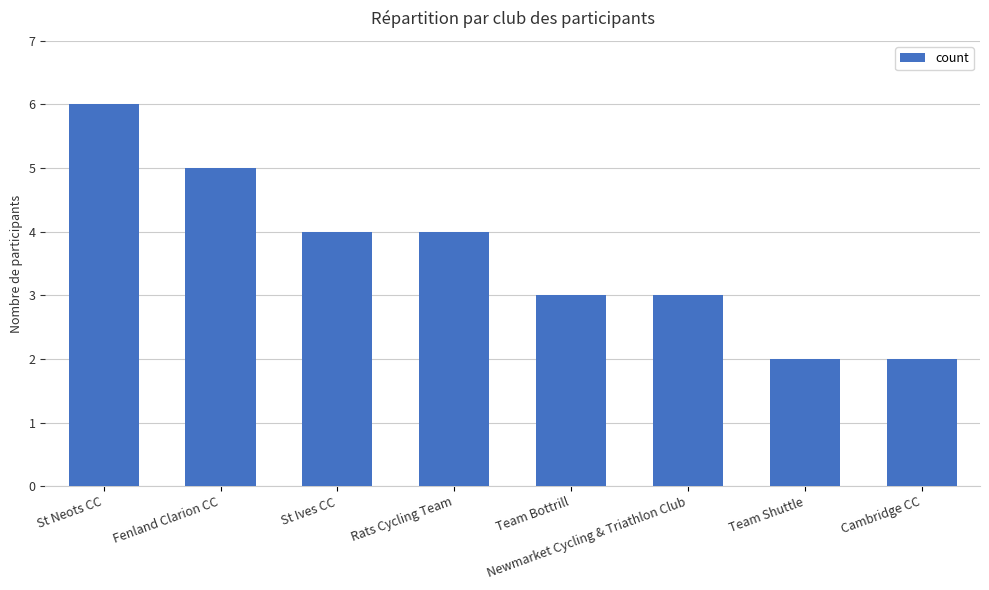

What value does the data have at Team Shuttle?

2